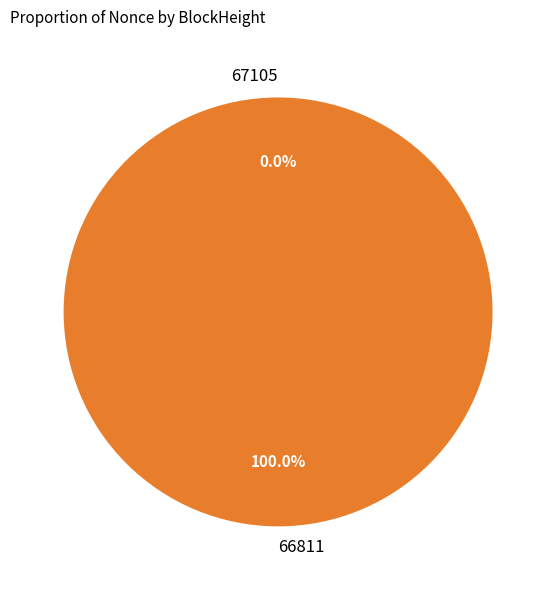

To the nearest percent, what percentage of the pie is 66811?

100%